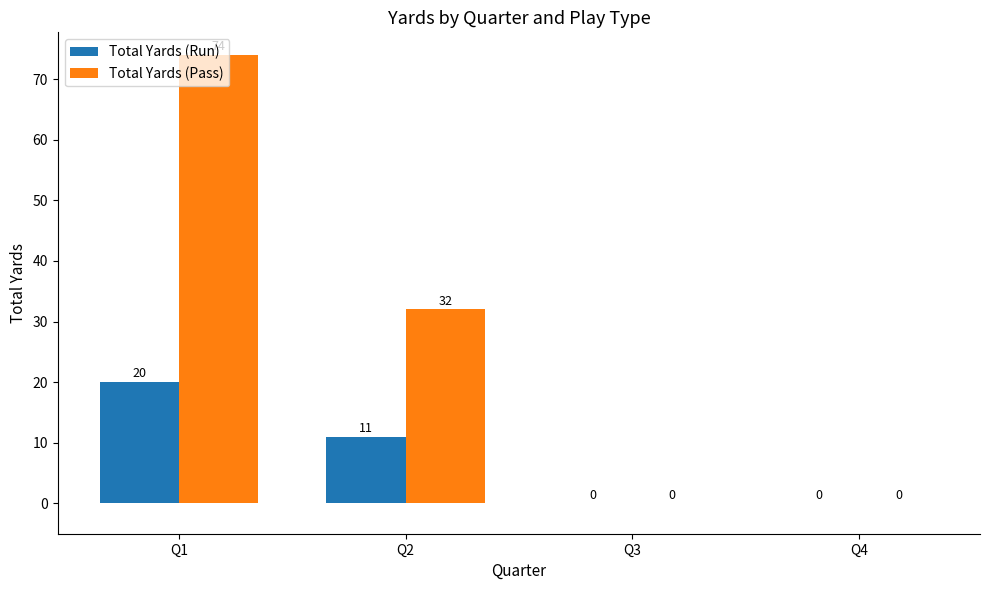

Are the bars horizontal?

No